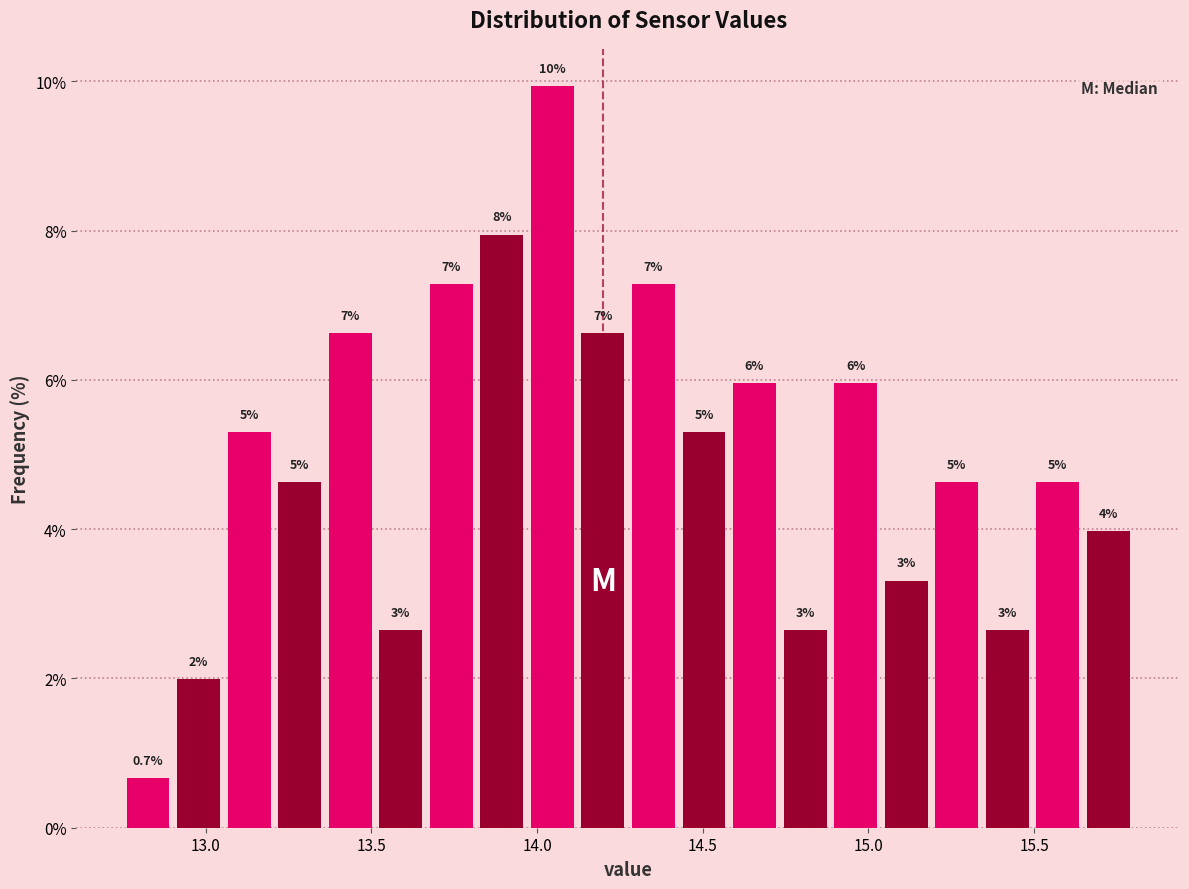

Around what value on the x-axis is the tallest bar? Give the approximate position of its centre, as read against the axis.

14.05